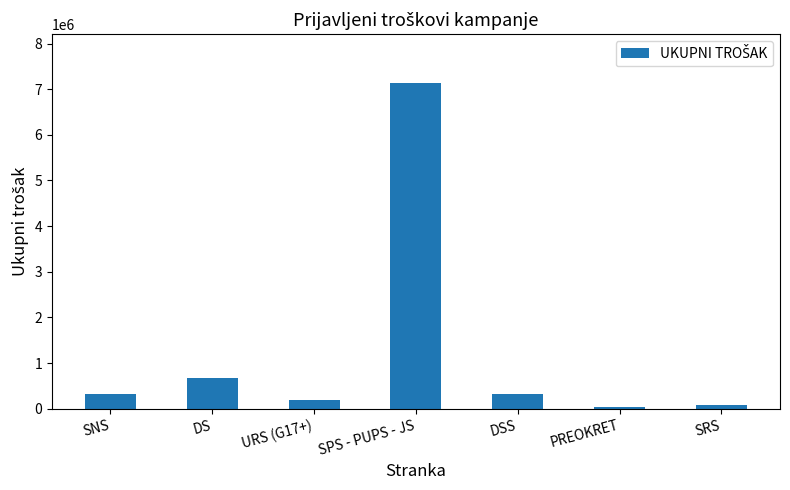

At which category does the chart reach its peak across all series?

SPS - PUPS - JS